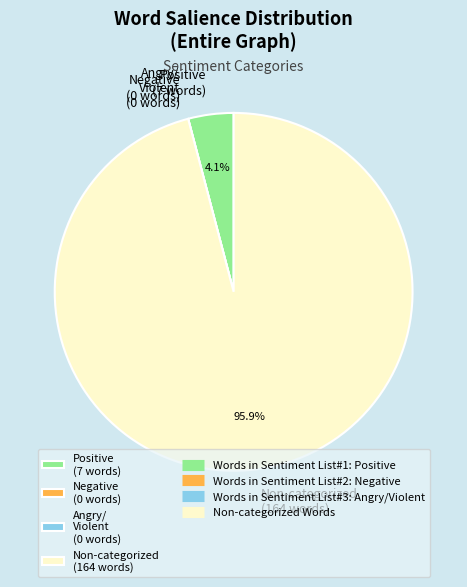

Which has a higher value, Non-categorized (164 words) or Positive (7 words)?

Non-categorized (164 words)